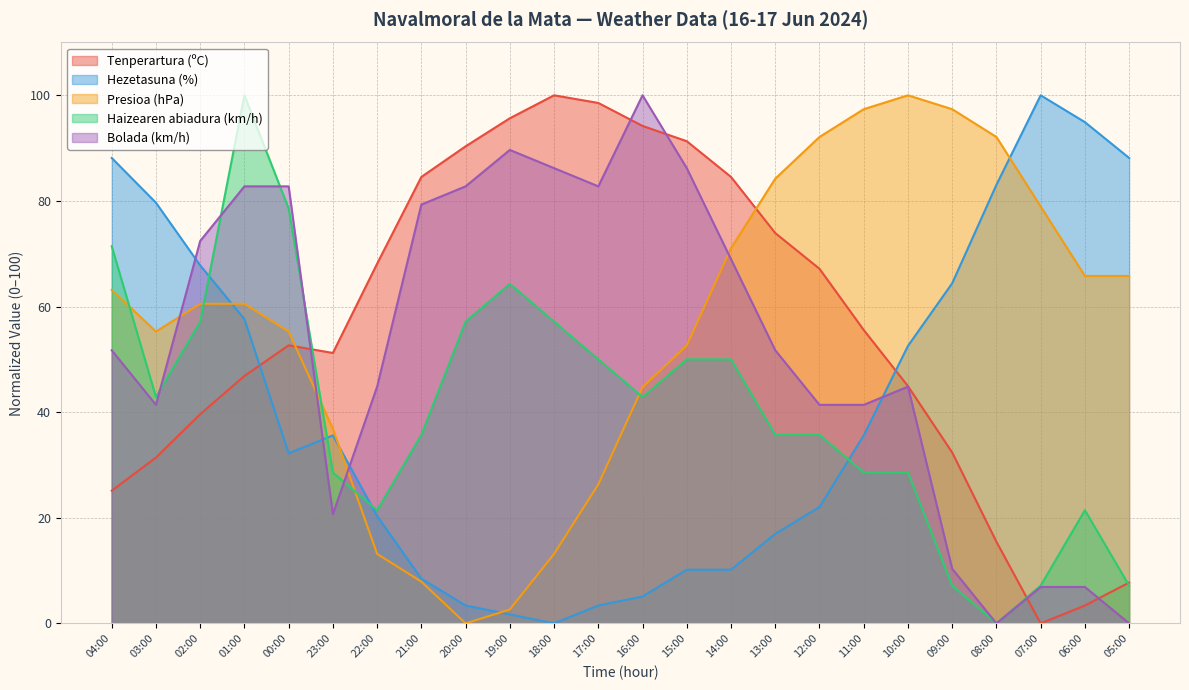

At how many categories does at least one series exceed 51?

24